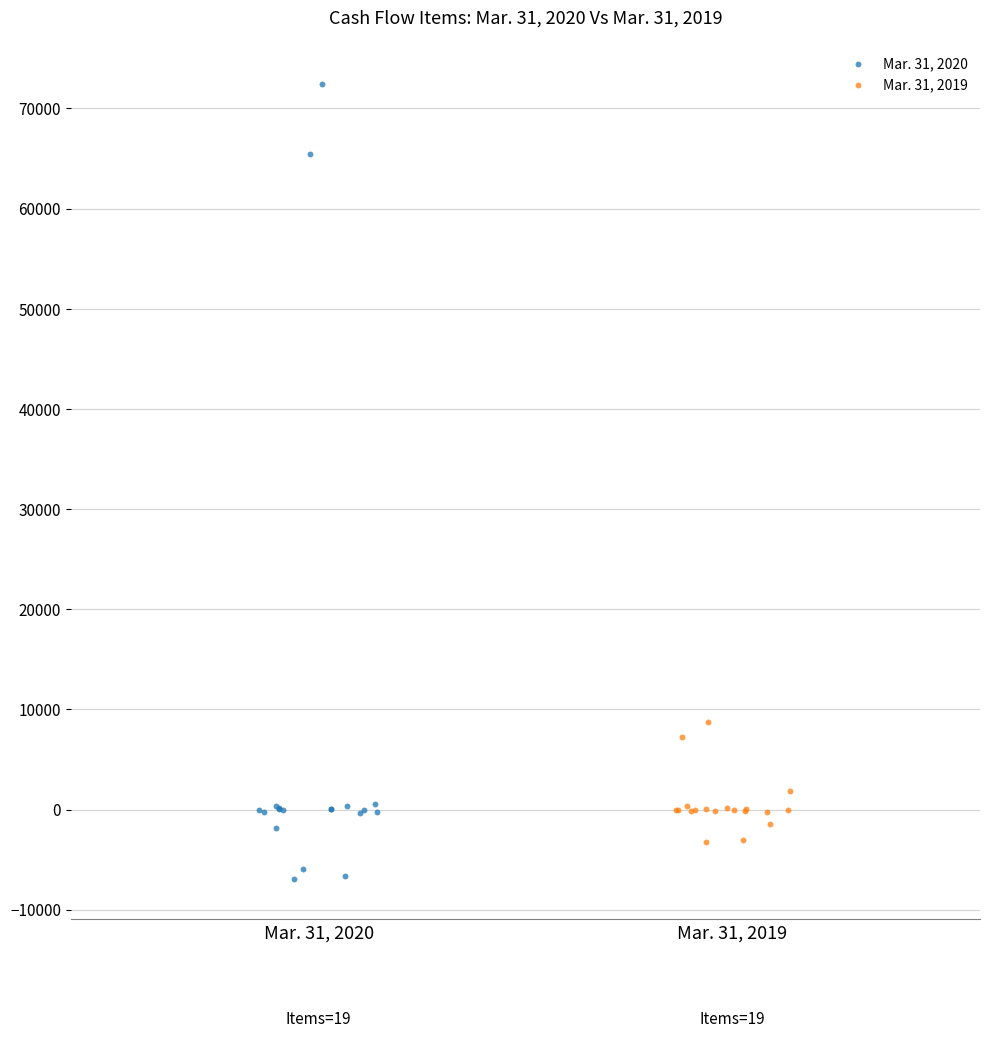

What are all the series names shown in the legend?

Mar. 31, 2020, Mar. 31, 2019